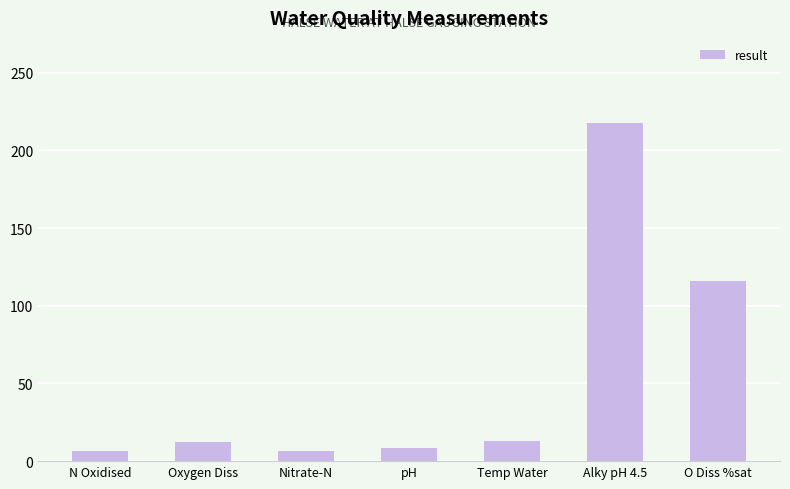

What is the label of the 4th bar from the left?

pH